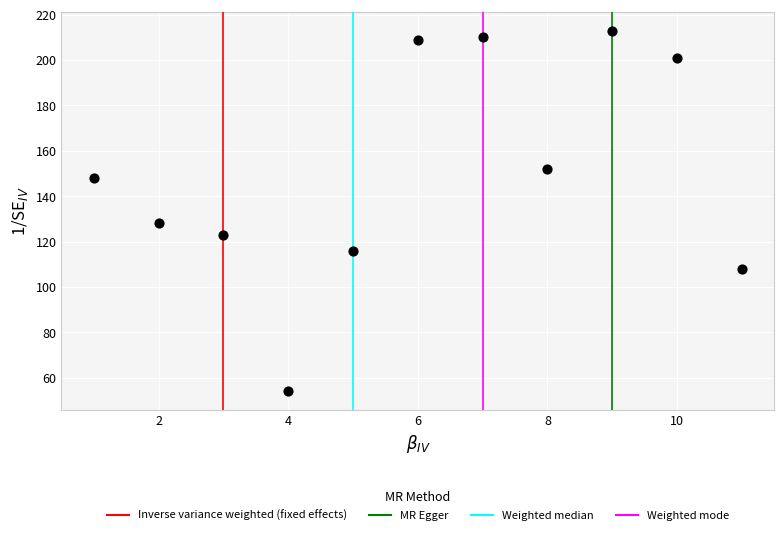

What is the average X value?

6